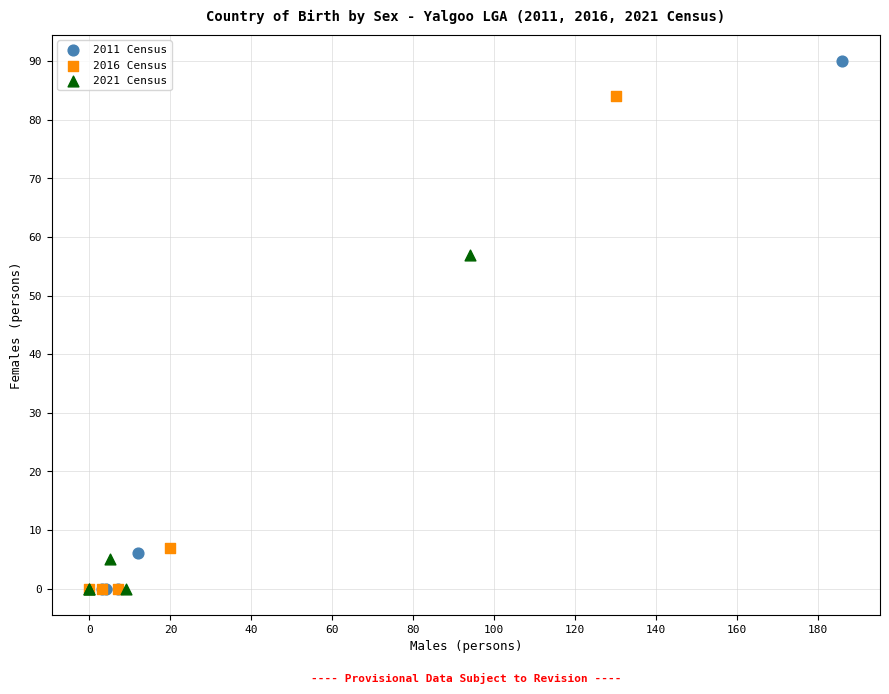

What are all the series names shown in the legend?

2011 Census, 2016 Census, 2021 Census